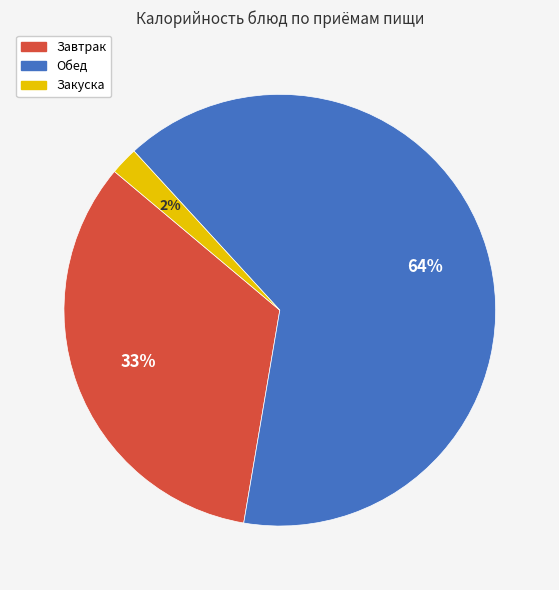

Is it true that Завтрак is 33% of the pie?

True